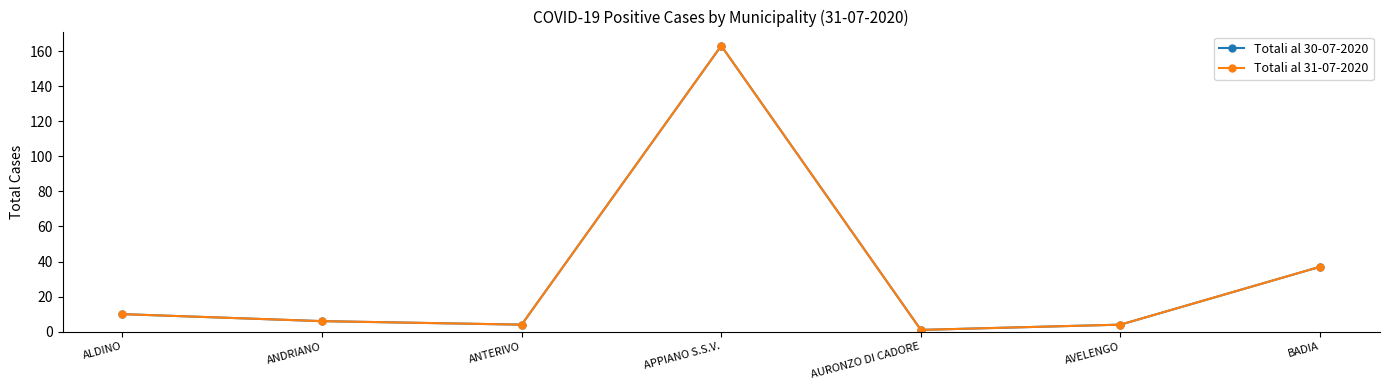

What is the difference between the Totali al 30-07-2020 values at AVELENGO and ANDRIANO?

2